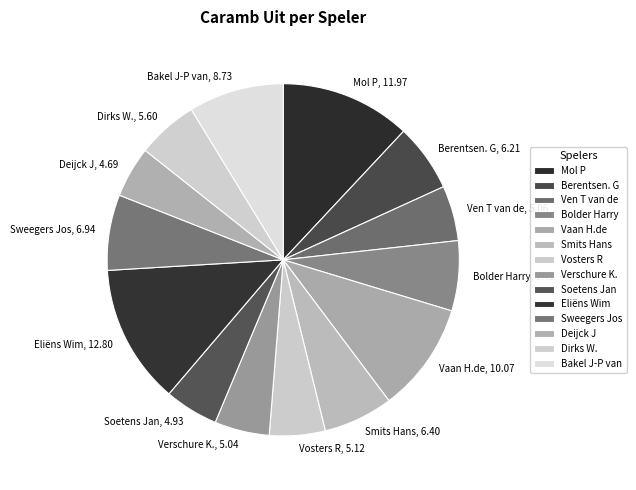

Combined, do Soetens Jan and Bolder Harry account for over 50%?

No